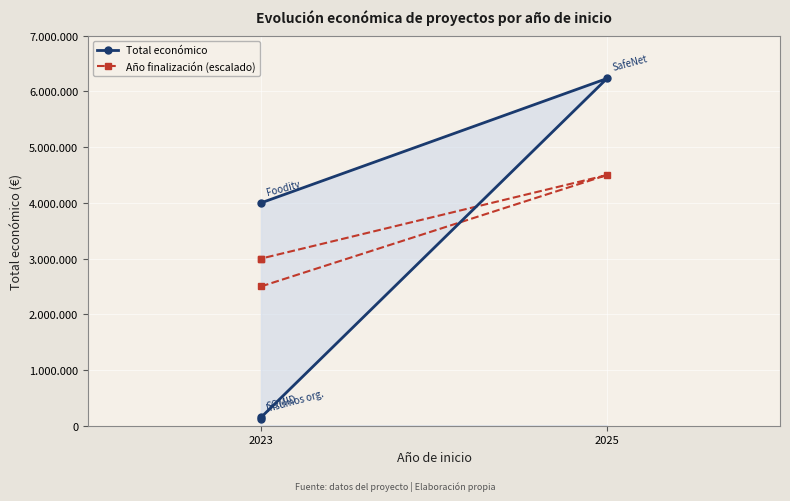

Reading left to right, transcribe all the data shown in this chart.

Total económico: 3999937	6233144	148534	119999
Año finalización (escalado): 2500000	4500000	3000000	3000000